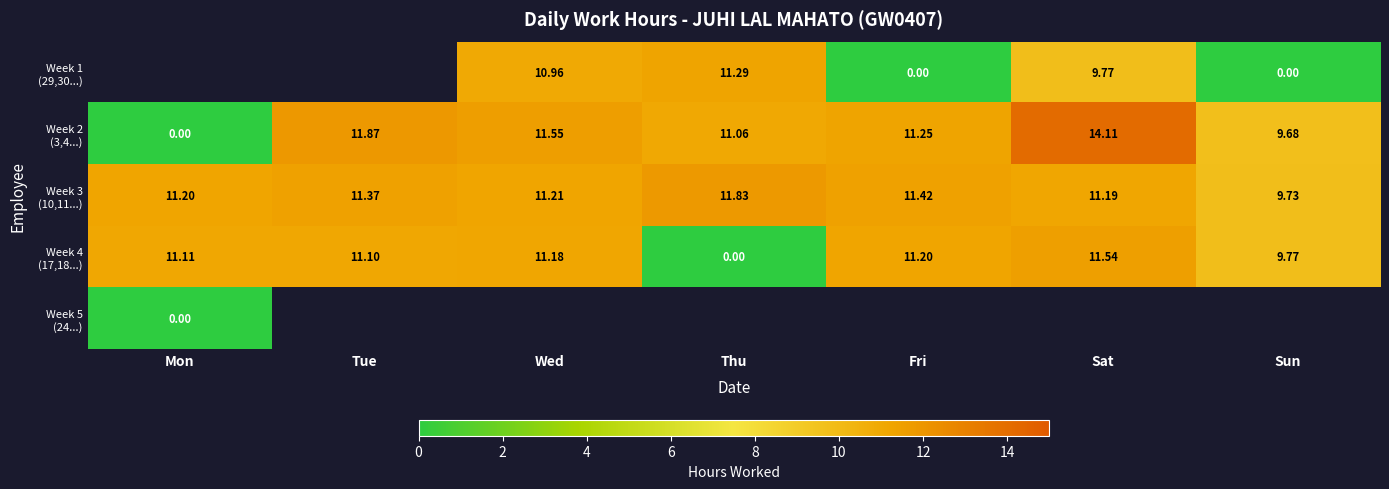

Is the value of Week 1 (29,30...) at Mon greater than the value of Week 3 (10,11...) at Mon?

No